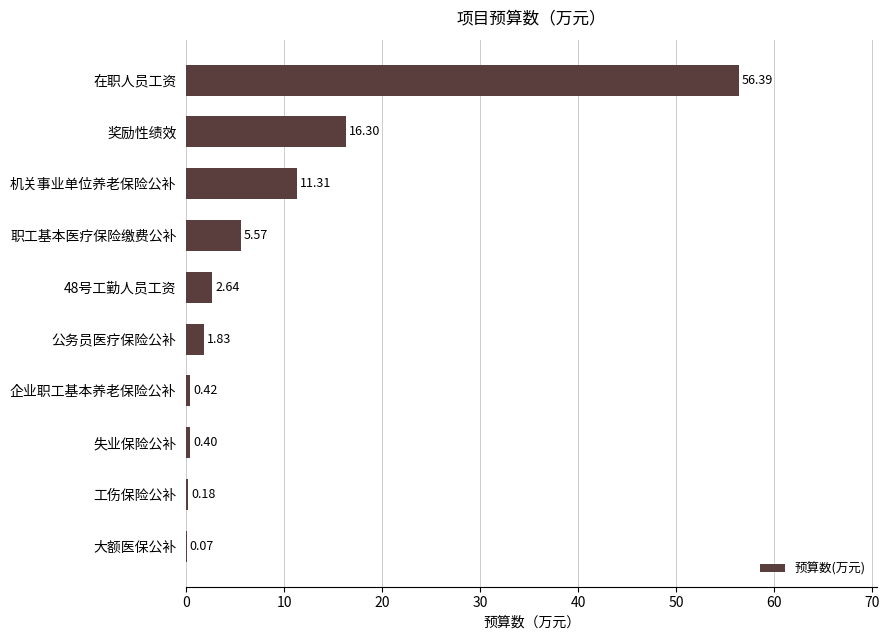

Which has a higher value, 大额医保公补 or 机关事业单位养老保险公补?

机关事业单位养老保险公补